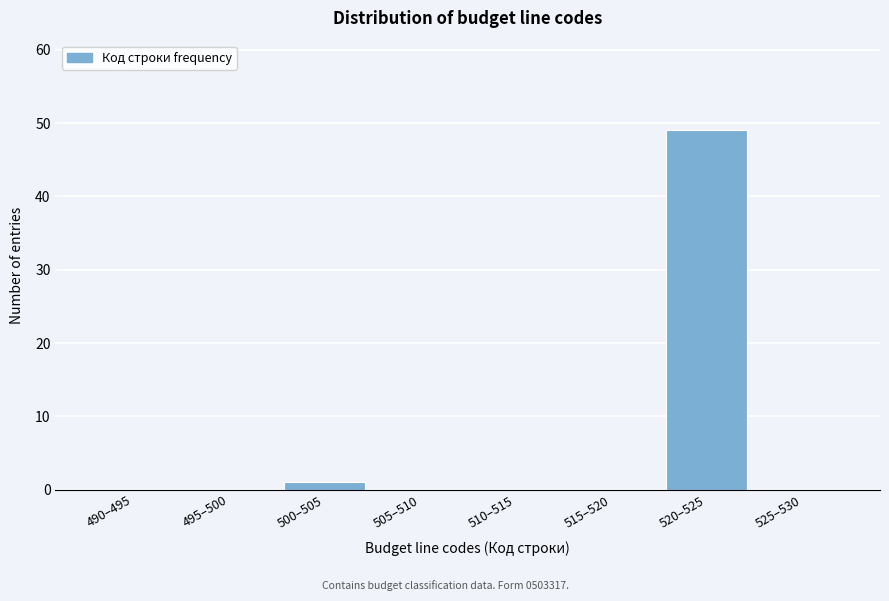

Reading left to right, what are all the values shown in this chart?

490–495=0	495–500=0	500–505=1	505–510=0	510–515=0	515–520=0	520–525=49	525–530=0